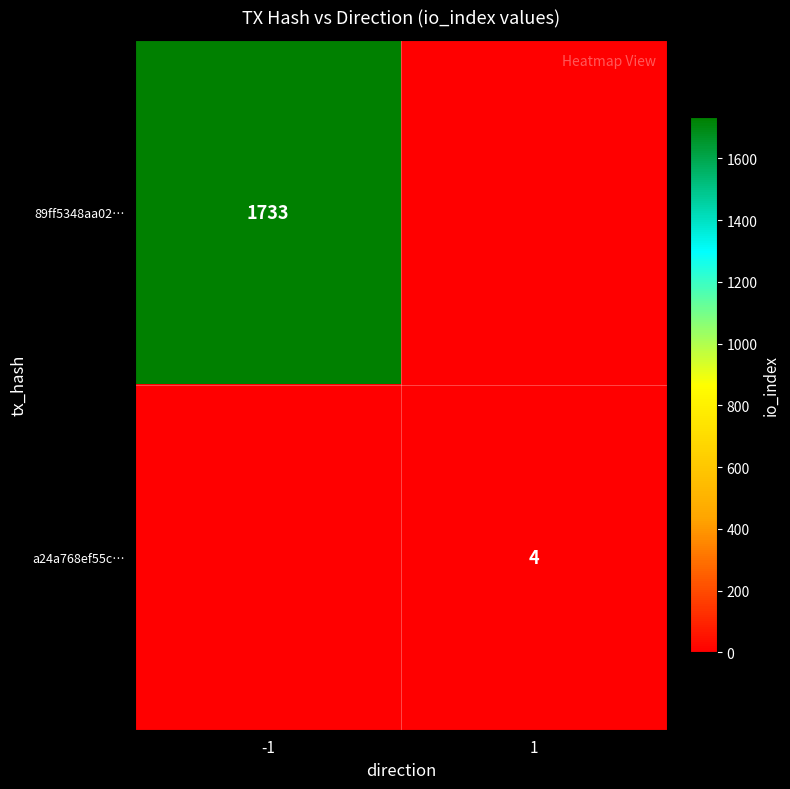

True or false: a24a768ef55c… has a value of 4 at 1.

True